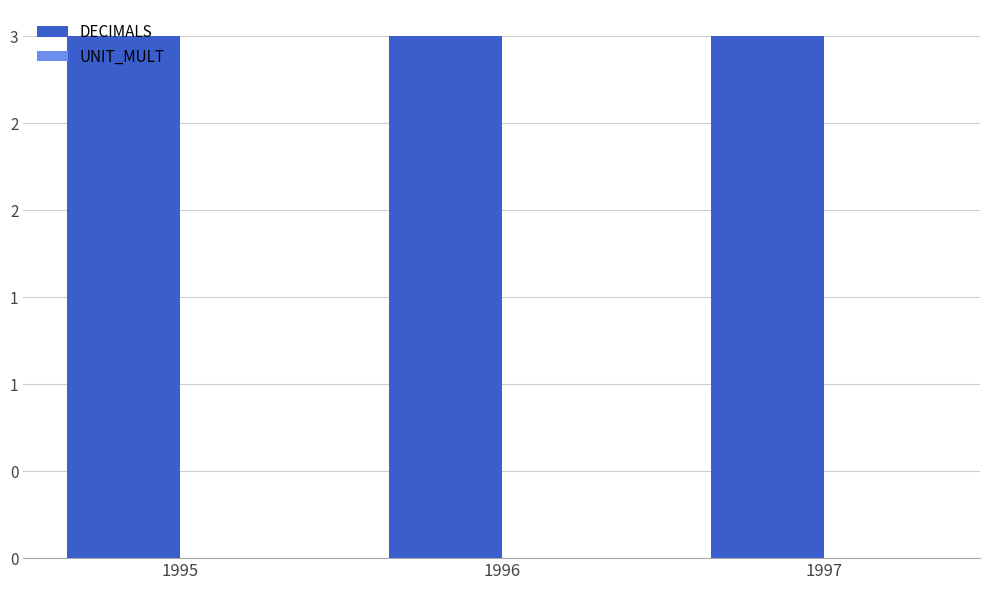

Is it true that UNIT_MULT equals 0 at 1997?

True